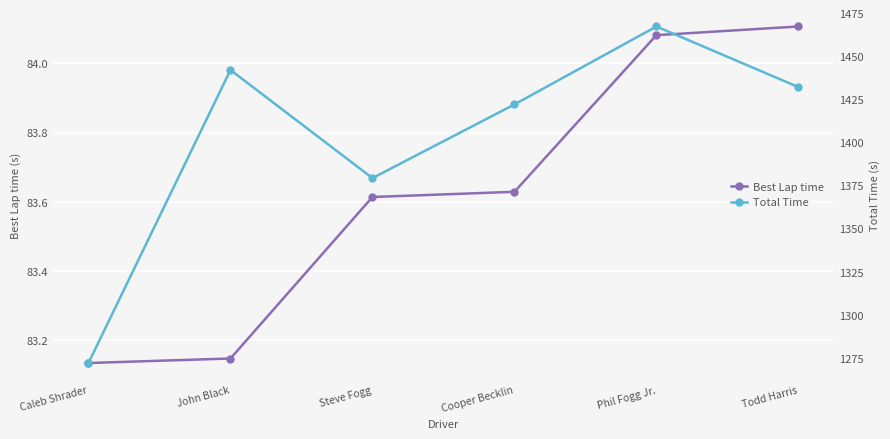

Which series has the largest range (max minus min)?

Total Time